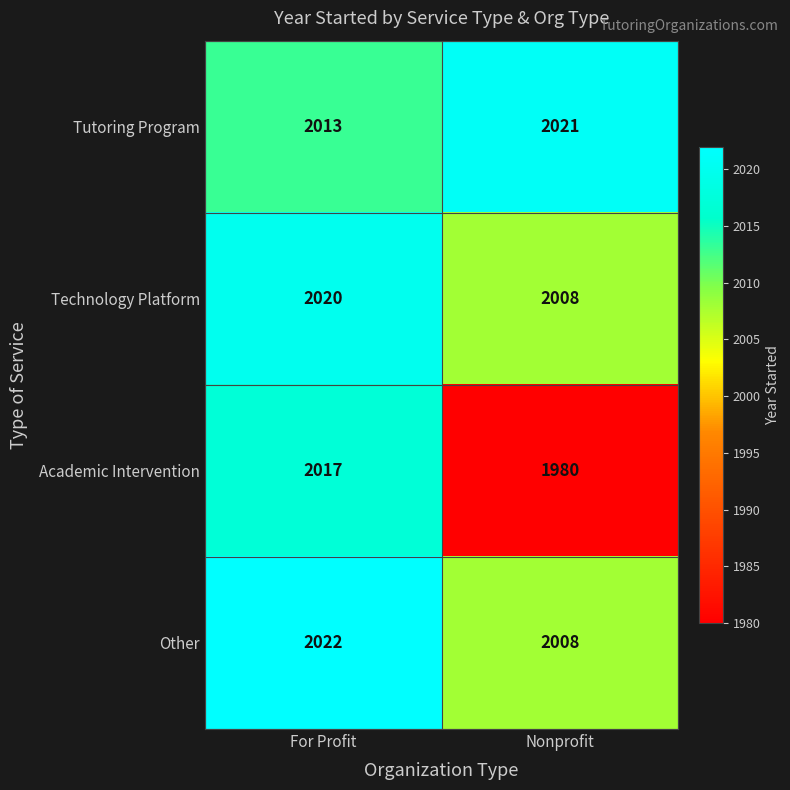

Reading left to right, extract all data points from this chart.

Tutoring Program: For Profit=2013	Nonprofit=2021
Technology Platform: For Profit=2020	Nonprofit=2008
Academic Intervention: For Profit=2017	Nonprofit=1980
Other: For Profit=2022	Nonprofit=2008